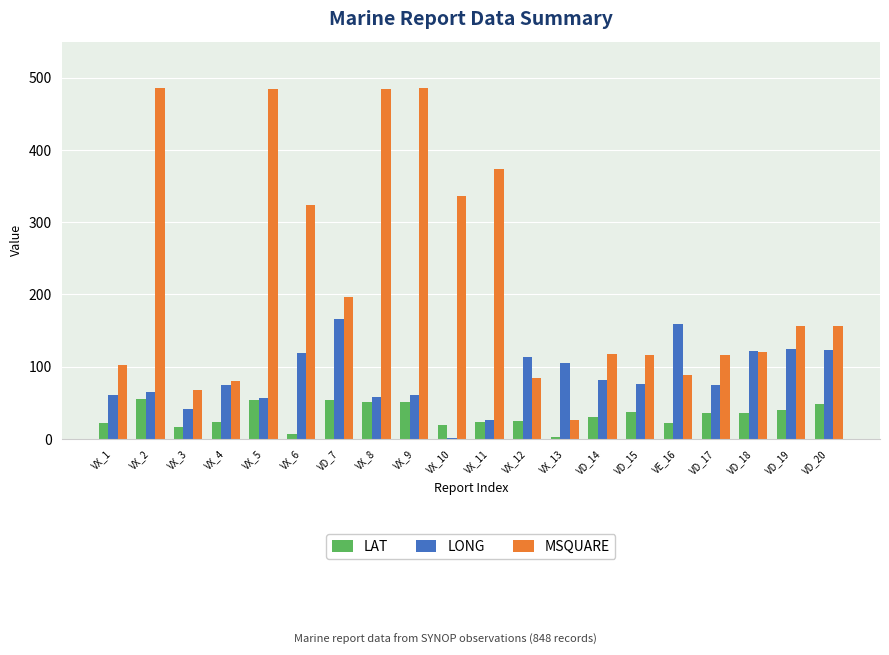

The value of LONG at VE_16 is 249.1. True or false?

False